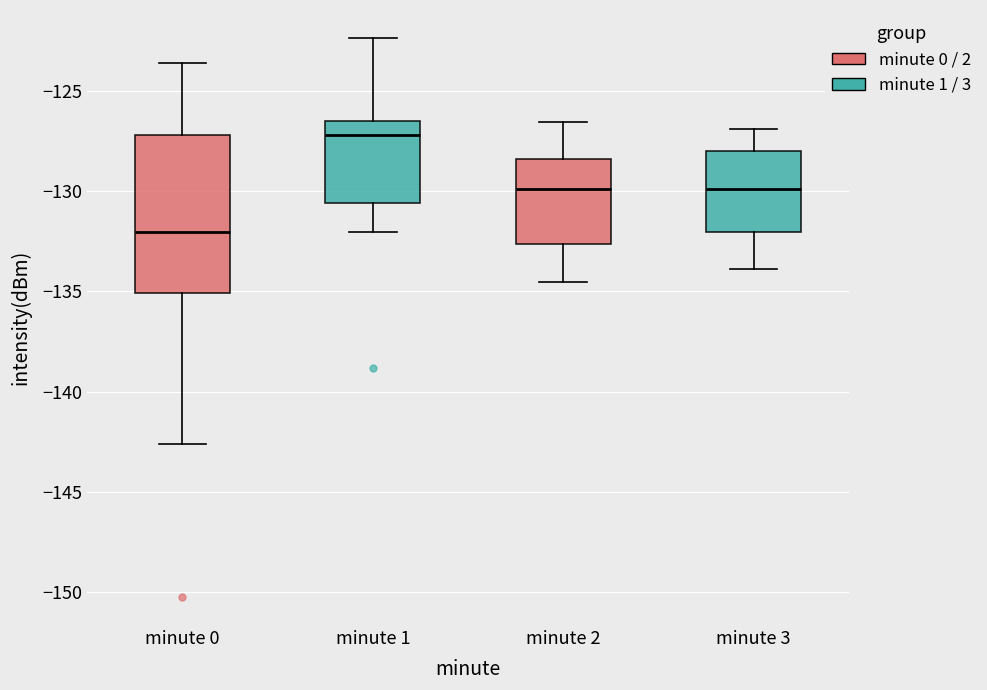

Reading left to right, read every box against the y-axis: the position of its median line, the range the box covers, and the ends of its whiskers. The values are not printed on the chart, so give them approximately, as read against the axis.

minute 0: median -132.0, box -135.0 to -127.0, whiskers -142.5 to -123.5
minute 1: median -127.0, box -130.5 to -126.5, whiskers -132.0 to -122.5
minute 2: median -130.0, box -132.5 to -128.5, whiskers -134.5 to -126.5
minute 3: median -130.0, box -132.0 to -128.0, whiskers -134.0 to -127.0